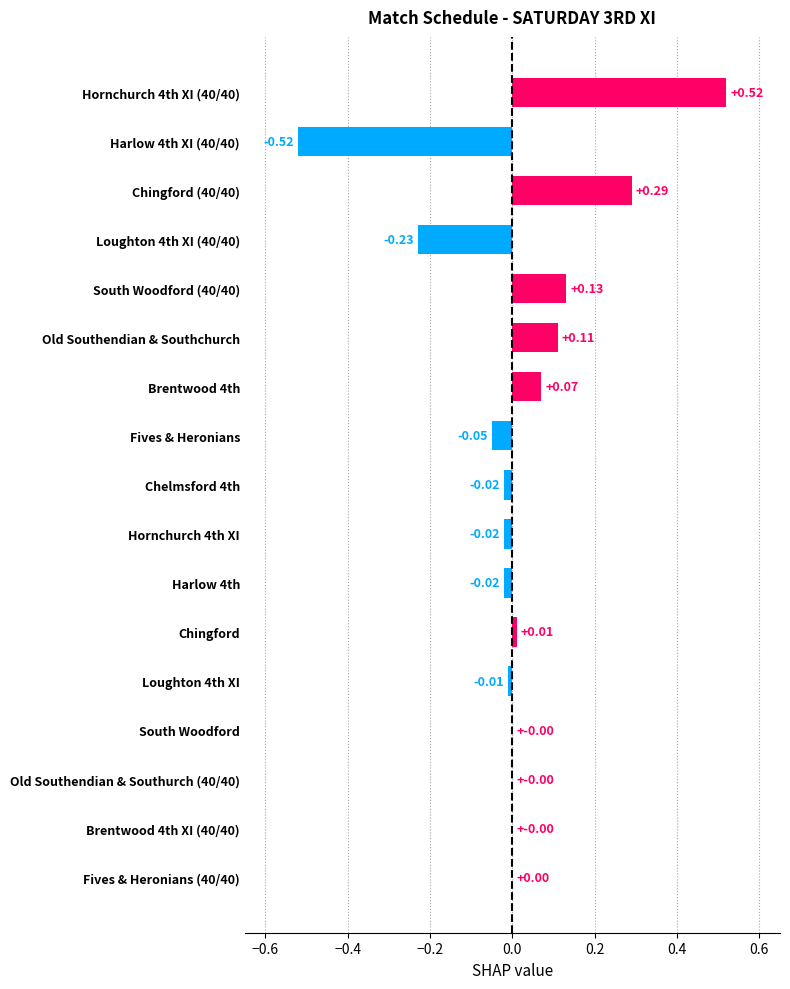

Which has a higher value, Hornchurch 4th XI or Old Southendian & Southchurch?

Old Southendian & Southchurch